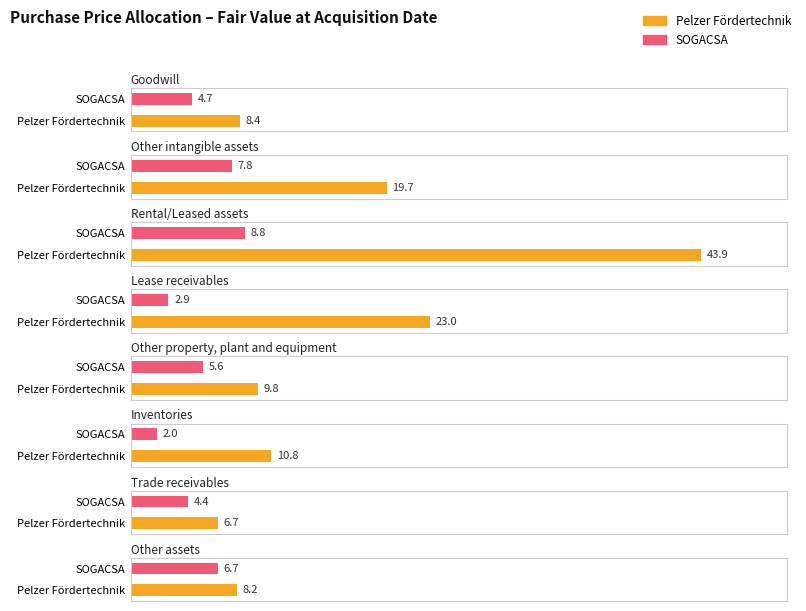

Rank the categories by Pelzer Fördertechnik value from lowest to highest.

Trade receivables, Other assets, Goodwill, Other property, plant and equipment, Inventories, Other intangible assets, Lease receivables, Rental/Leased assets